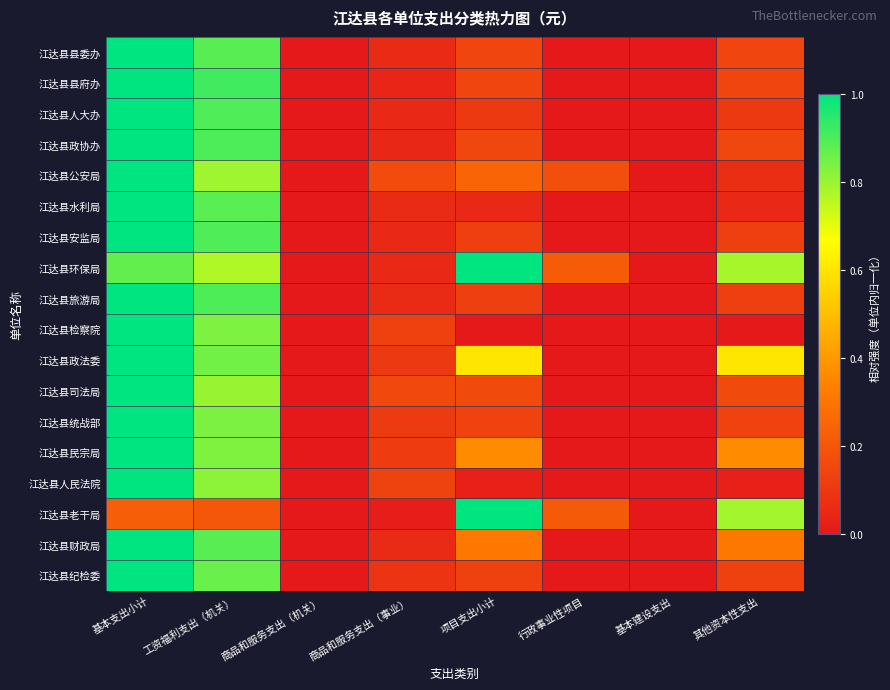

Which series has the largest total across all categories?

江达县环保局